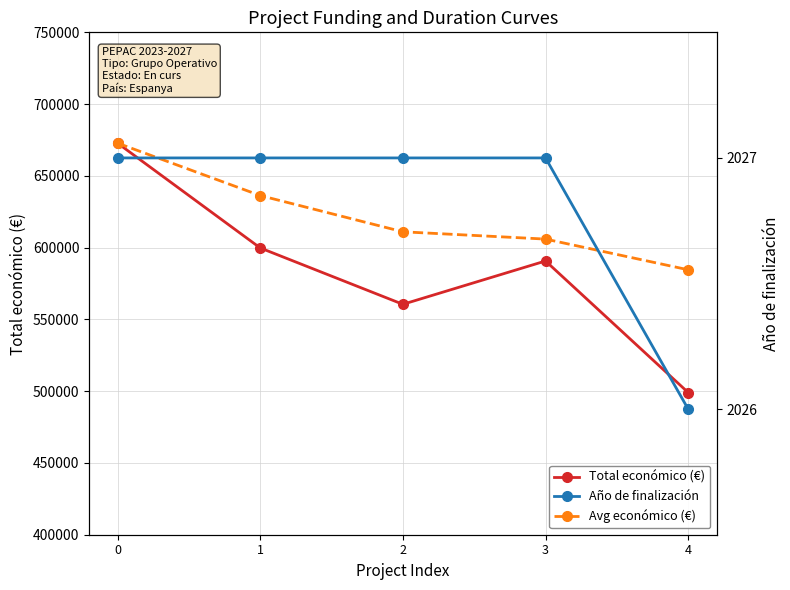

List the labels in order of Total económico (€) value, largest first.

0, 1, 3, 2, 4